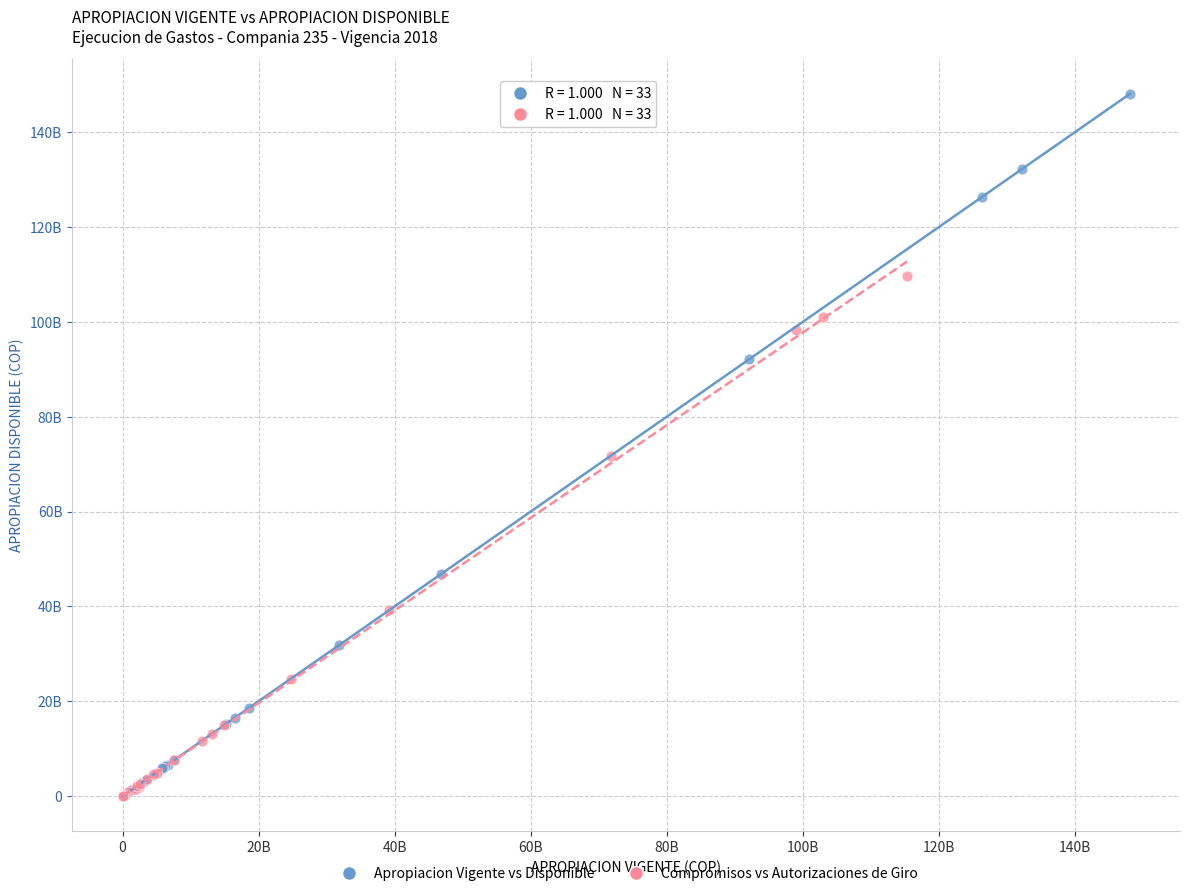

What are all the series names shown in the legend?

Apropiacion Vigente vs Disponible, Compromisos vs Autorizaciones de Giro